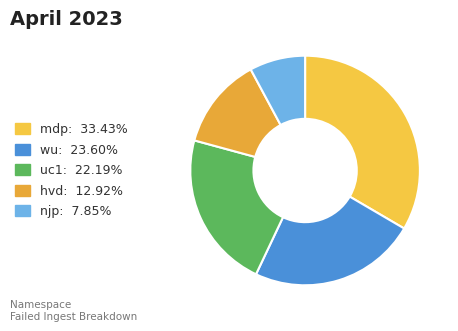

How many slices are in this pie chart?

5